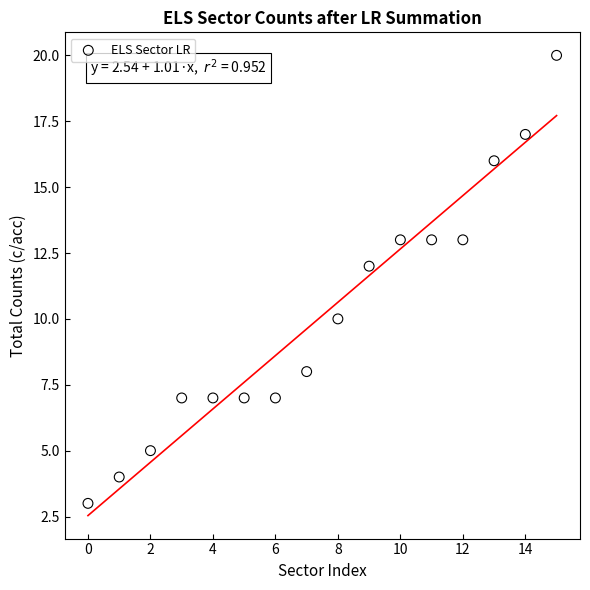

What is the range of Y values (max minus min)?

17